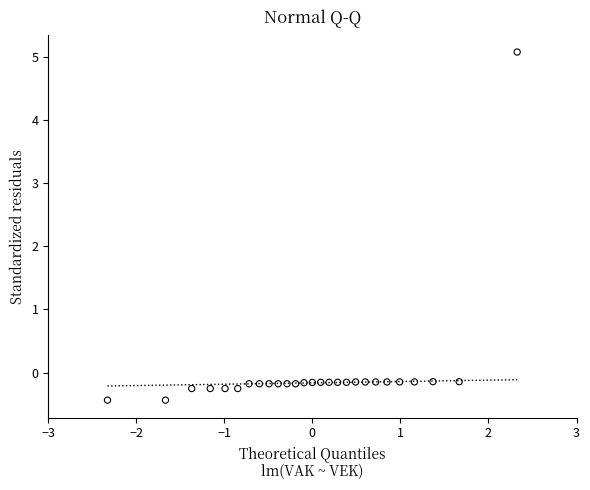

What is the range of Y values (max minus min)?

5.5